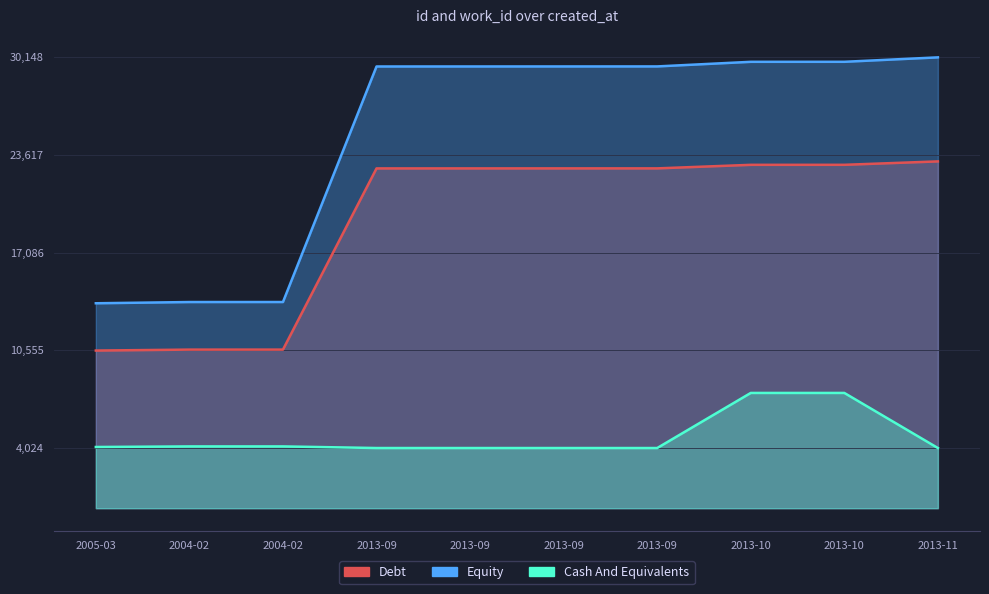

Rank the series at 2013-10 from lowest to highest value.

Cash And Equivalents, Debt, Equity